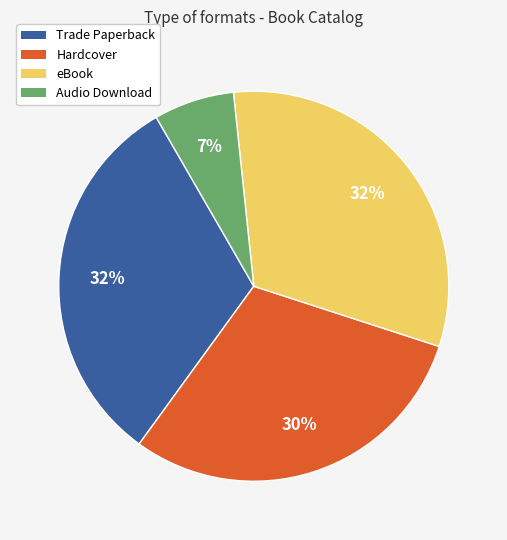

What is the smallest slice in the pie chart?

Audio Download